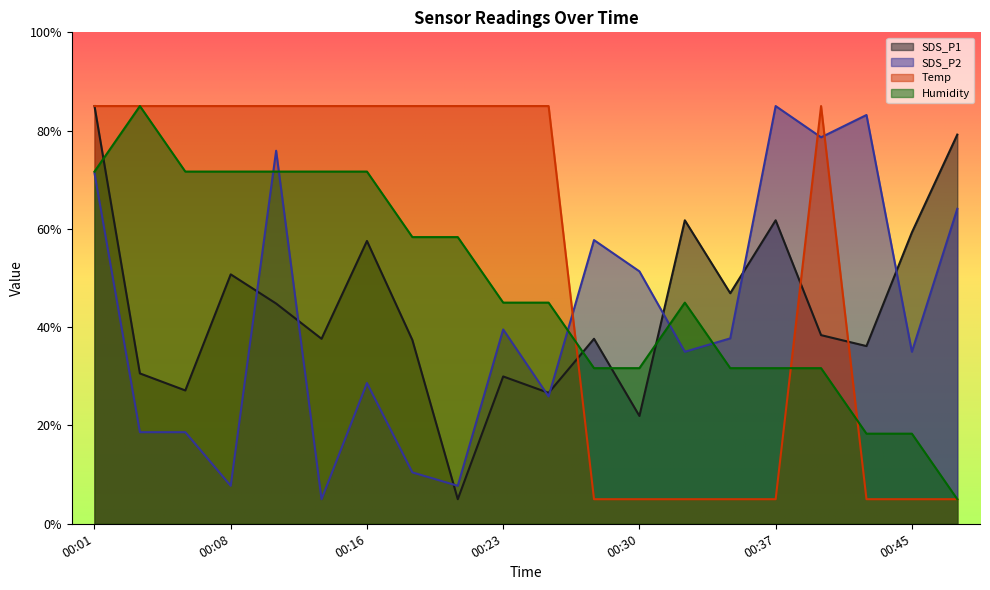

Which series has the largest range (max minus min)?

SDS_P1